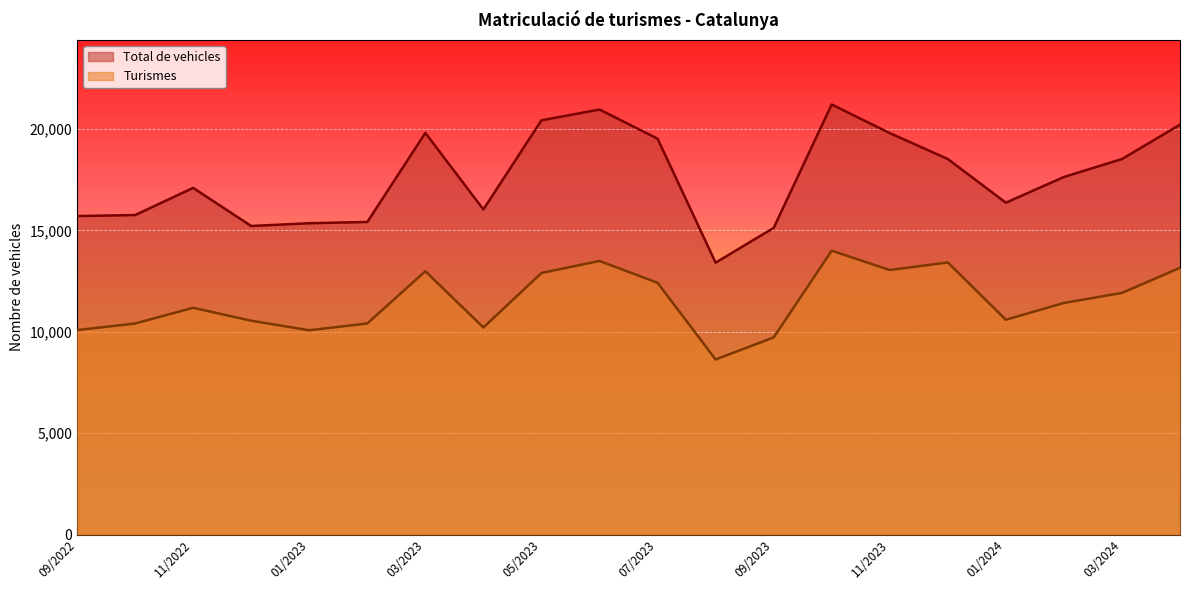

What is the total value across all series at 12/2022?

25765